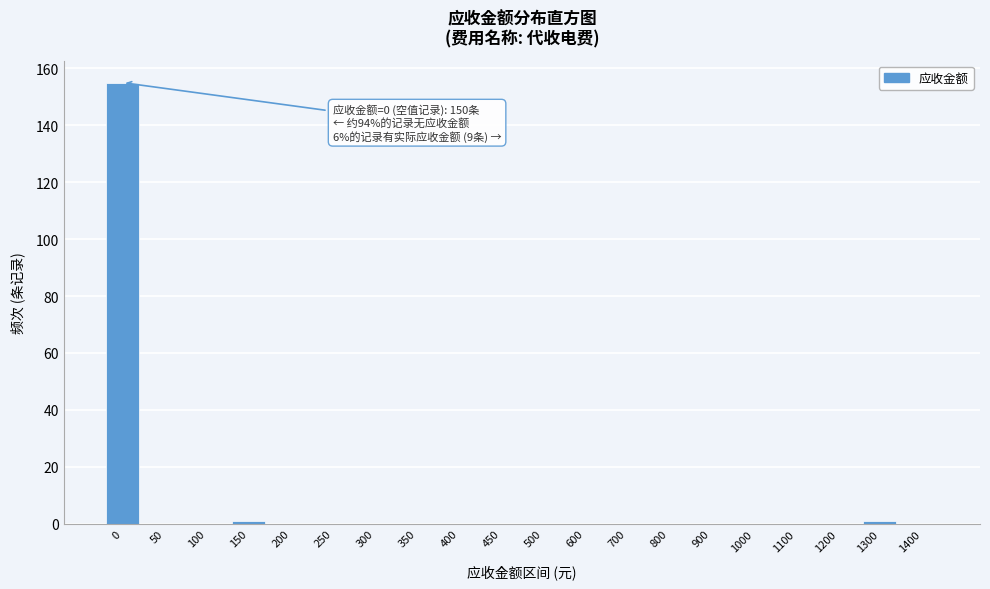

Reading left to right, list all the values displayed in this chart.

0=155	50=0	100=0	150=1	200=0	250=0	300=0	350=0	400=0	450=0	500=0	600=0	700=0	800=0	900=0	1000=0	1100=0	1200=0	1300=1	1400=0